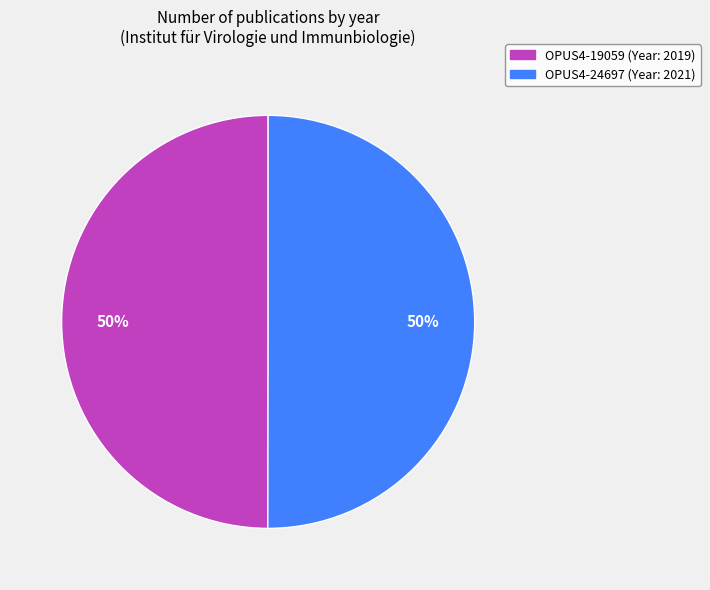

Approximately how many times larger is the value at OPUS4-24697 compared to OPUS4-19059?

1.0